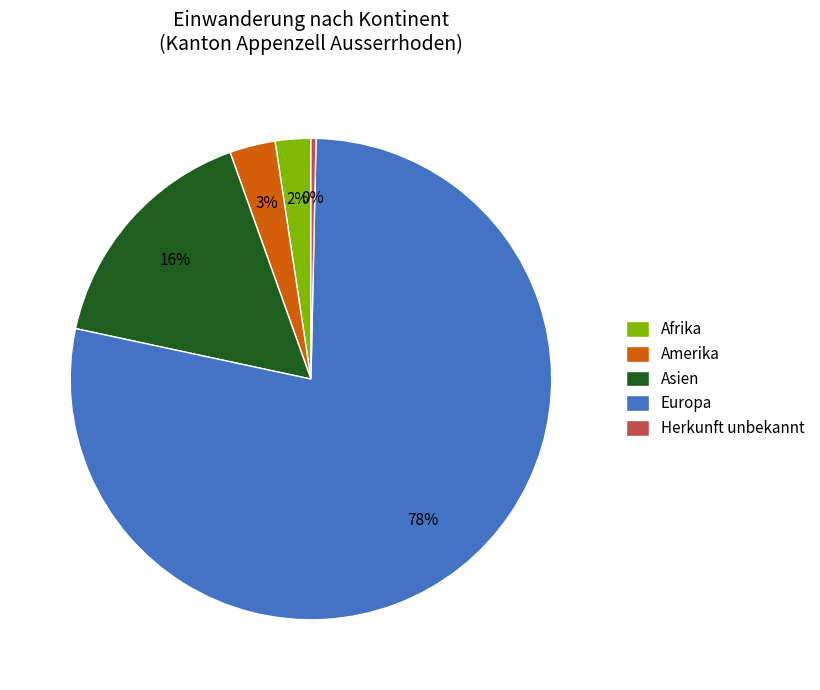

To the nearest percent, what is the average slice percentage?

20%